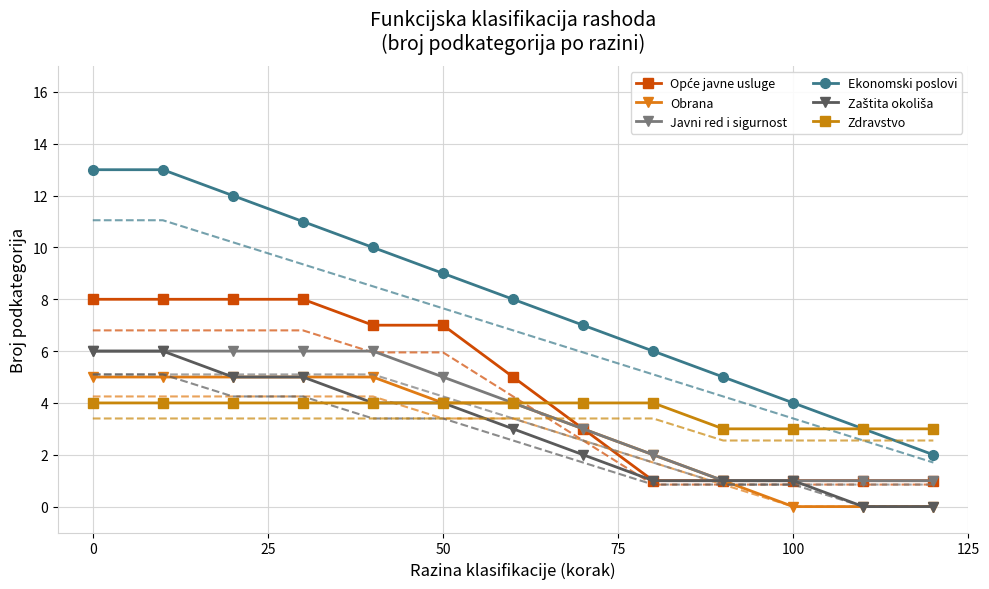

What is the difference between the maximum and minimum values in the Obrana series?

5